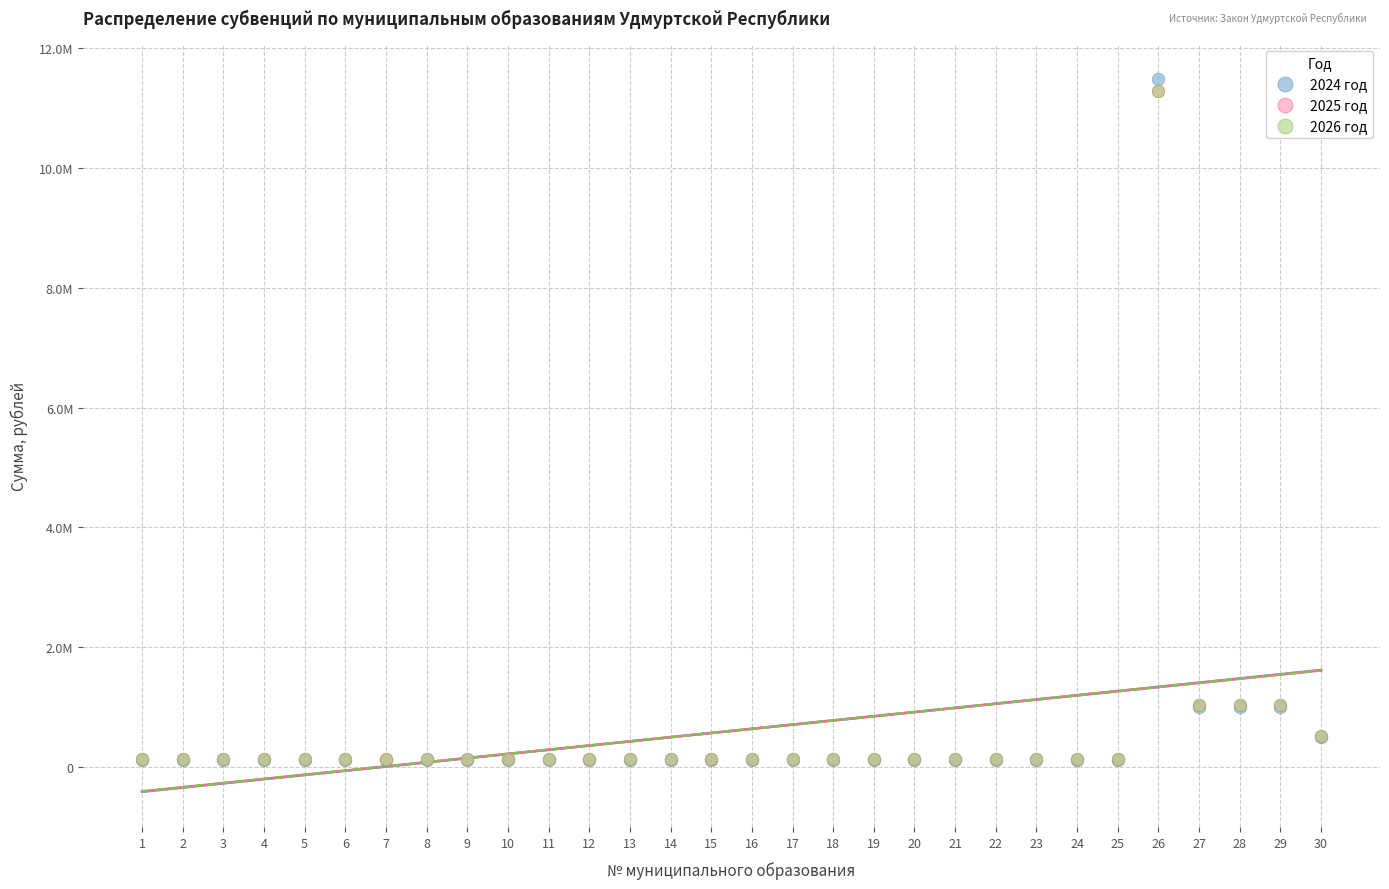

What are all the series names shown in the legend?

2024 год, 2025 год, 2026 год